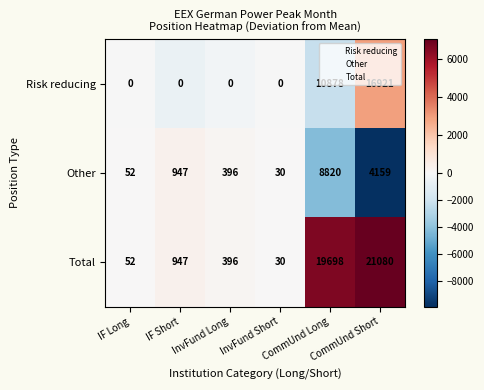

What is the greatest value displayed?

21080